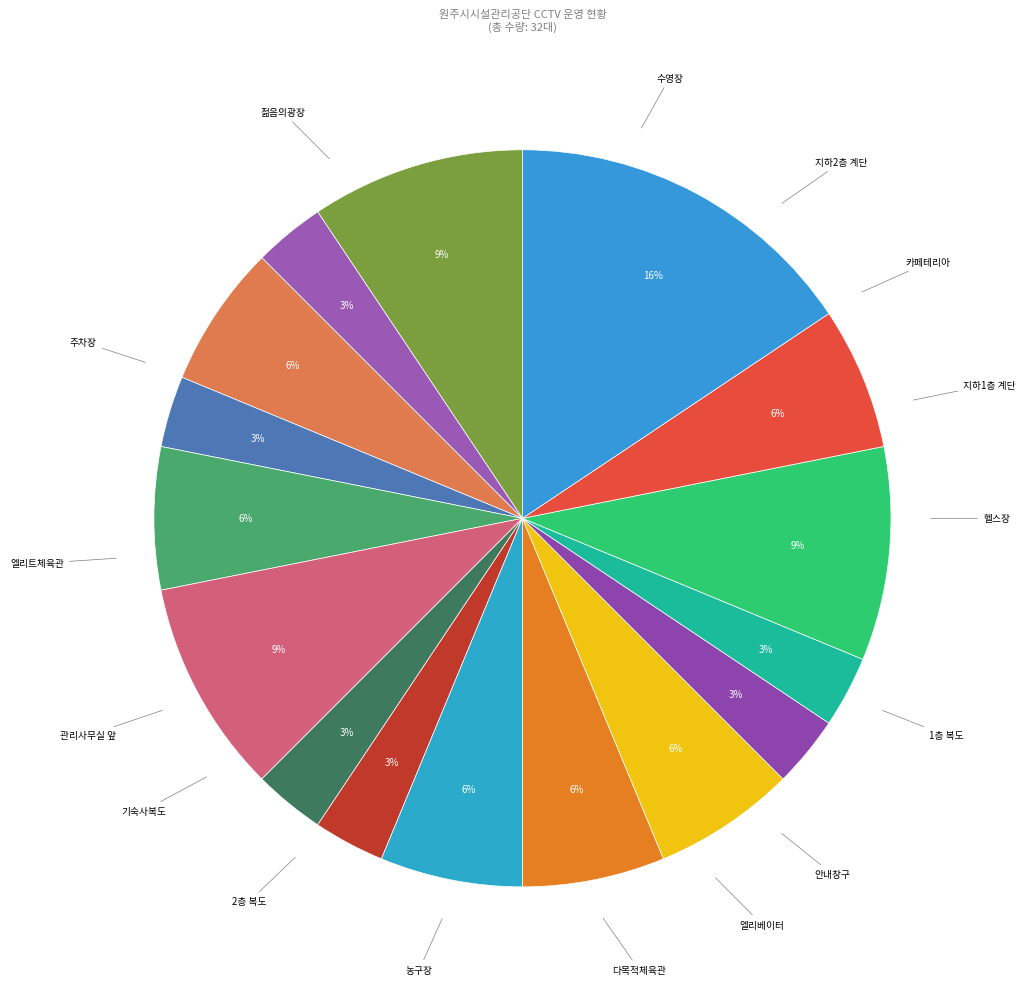

Count the number of slices in the pie.

16